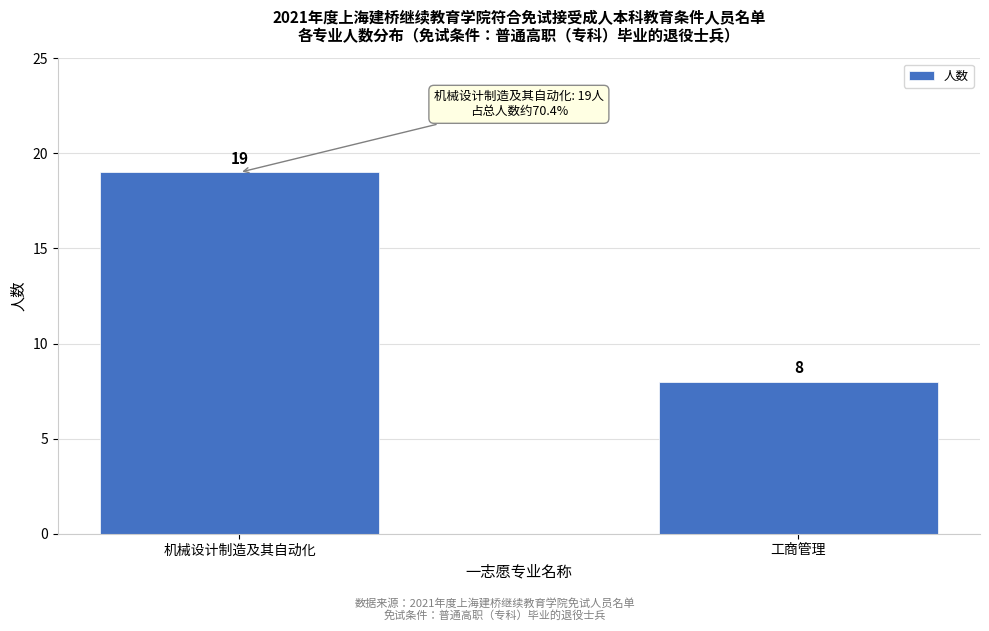

Reading left to right, extract all data points from this chart.

19	8